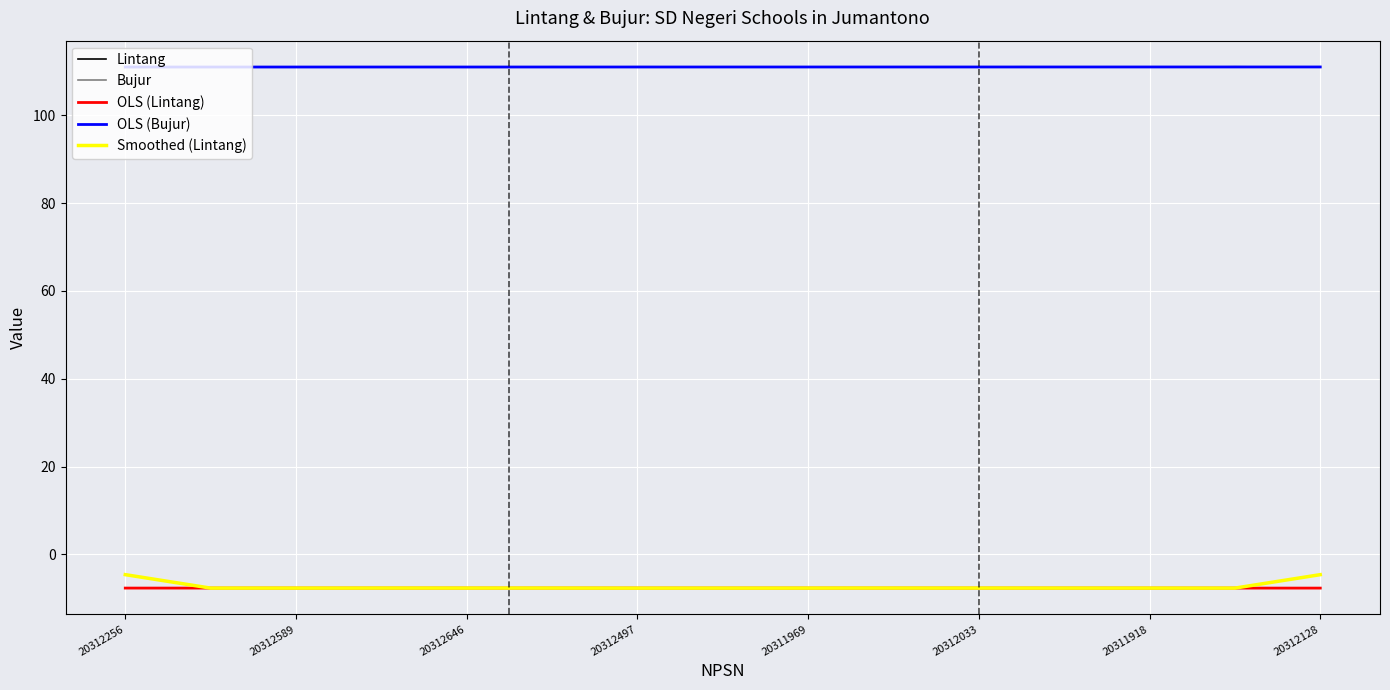

Which series has the widest spread of values?

Smoothed (Lintang)